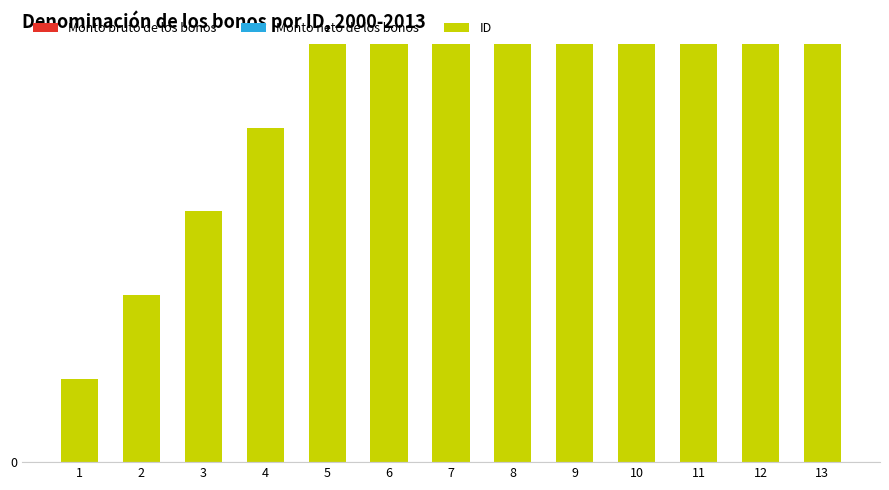

What is the total value across all series at 9?

9